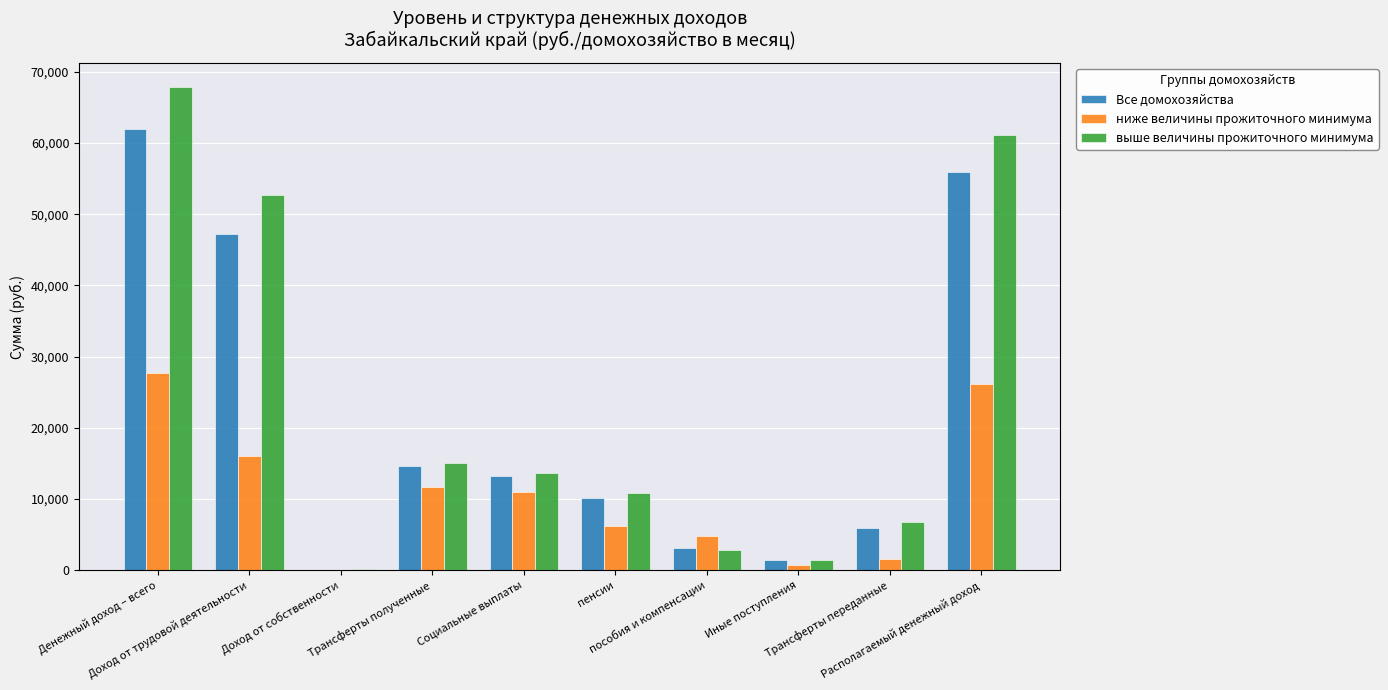

Which series changed the most between Социальные выплаты and Располагаемый денежный доход?

выше величины прожиточного минимума